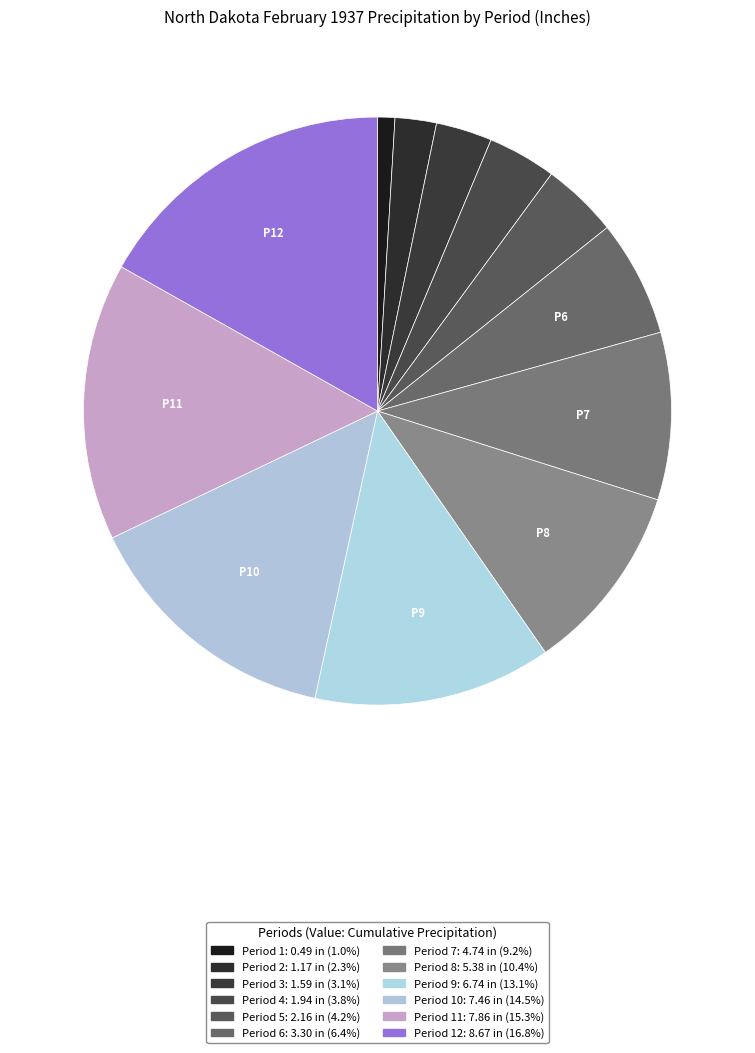

Rank the categories by value from highest to lowest.

Period 12, Period 11, Period 10, Period 9, Period 8, Period 7, Period 6, Period 5, Period 4, Period 3, Period 2, Period 1